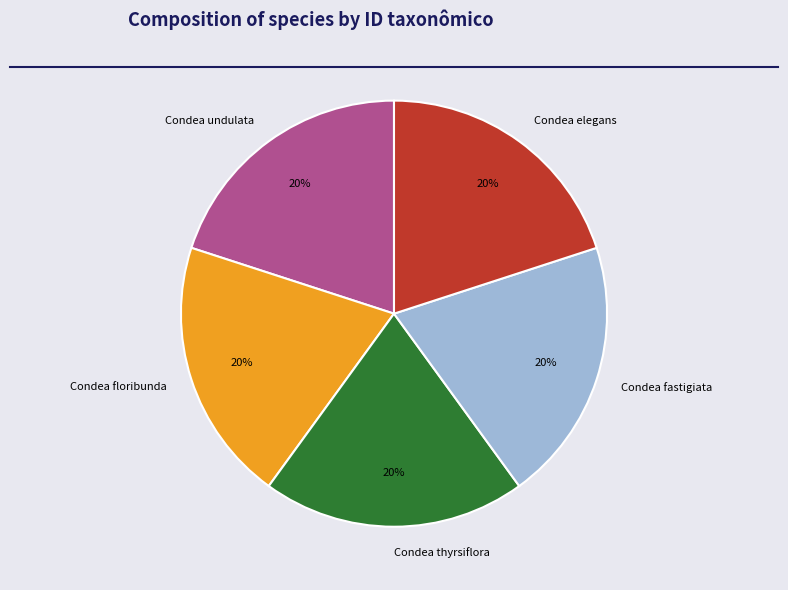

Count the number of slices in the pie.

5